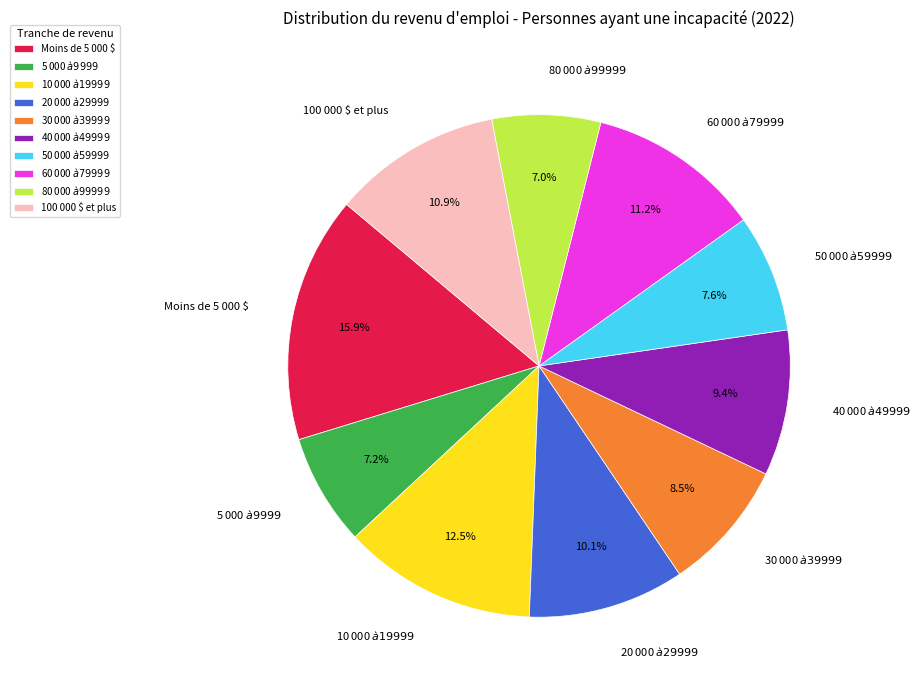

To the nearest percent, what is the combined percentage of 100 000 $ et plus and Moins de 5 000 $?

27%